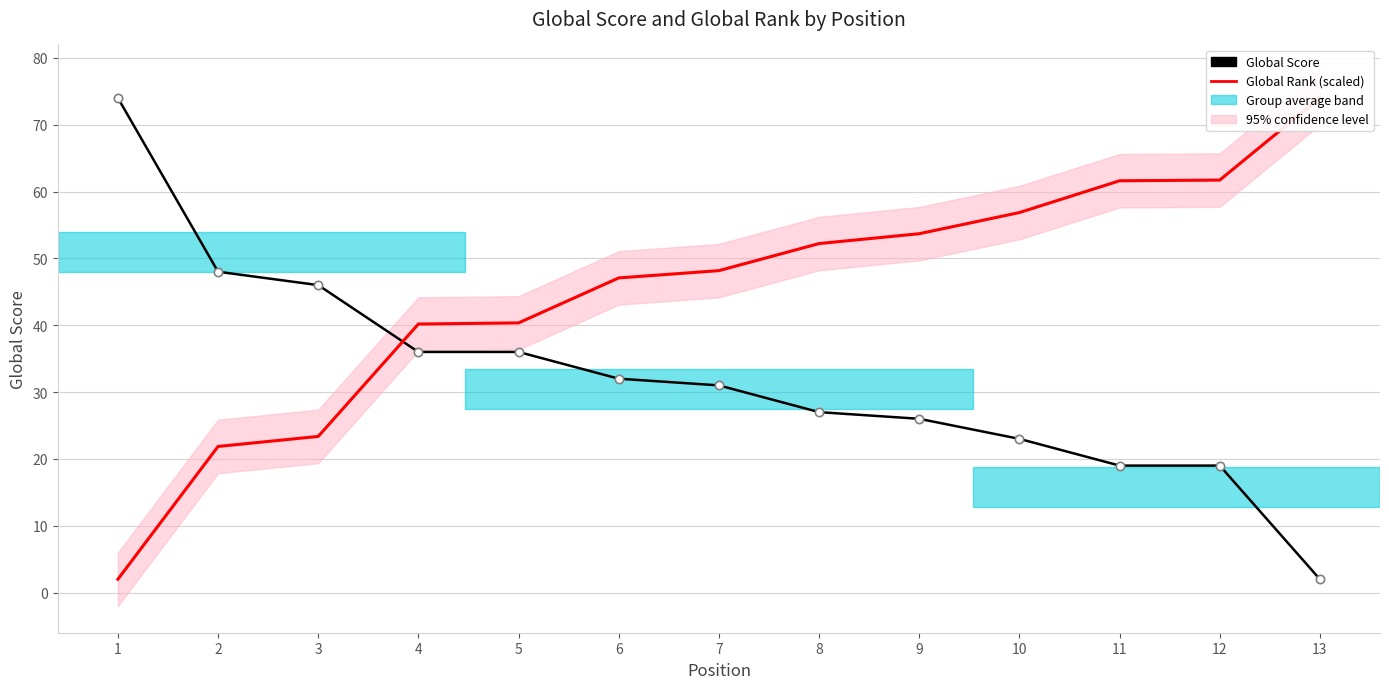

After their last crossing, which series has the higher values: Global Score or Global Rank (scaled)?

Global Rank (scaled)